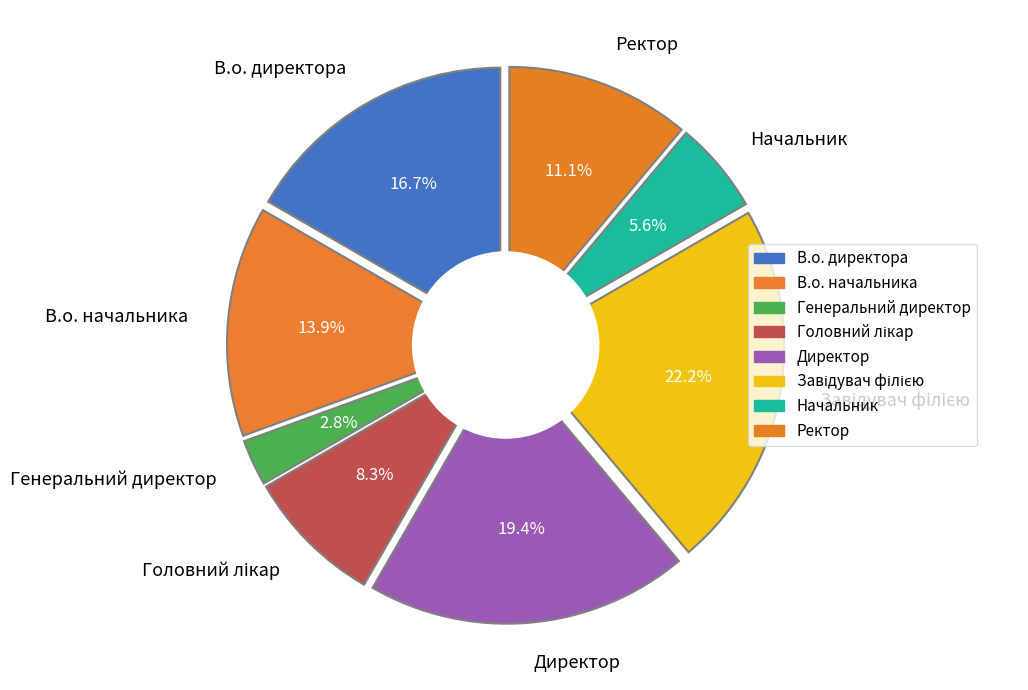

Rank the categories by value from highest to lowest.

Завідувач філією, Директор, В.о. директора, В.о. начальника, Ректор, Головний лікар, Начальник, Генеральний директор